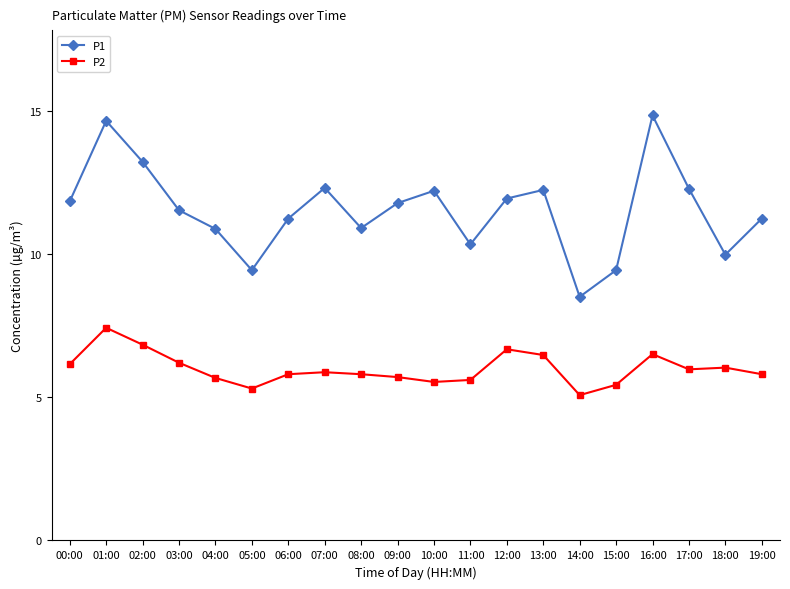

True or false: P1 and P2 cross at least once.

False